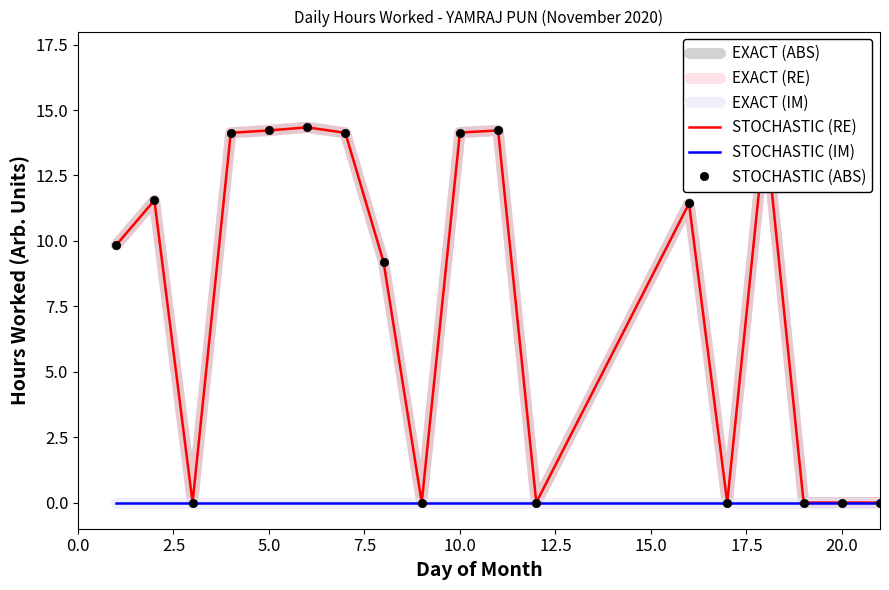

Count the number of data series in this chart.

6